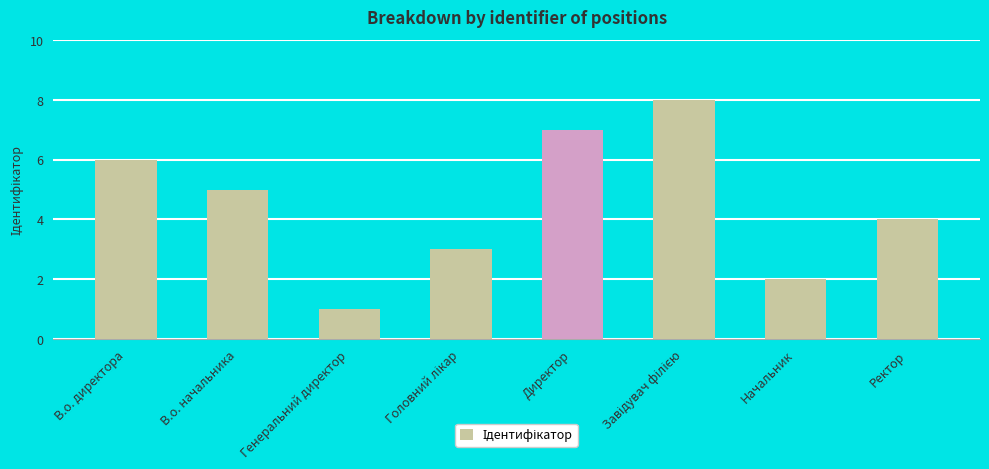

At which category does the chart reach its minimum across all series?

Генеральний директор